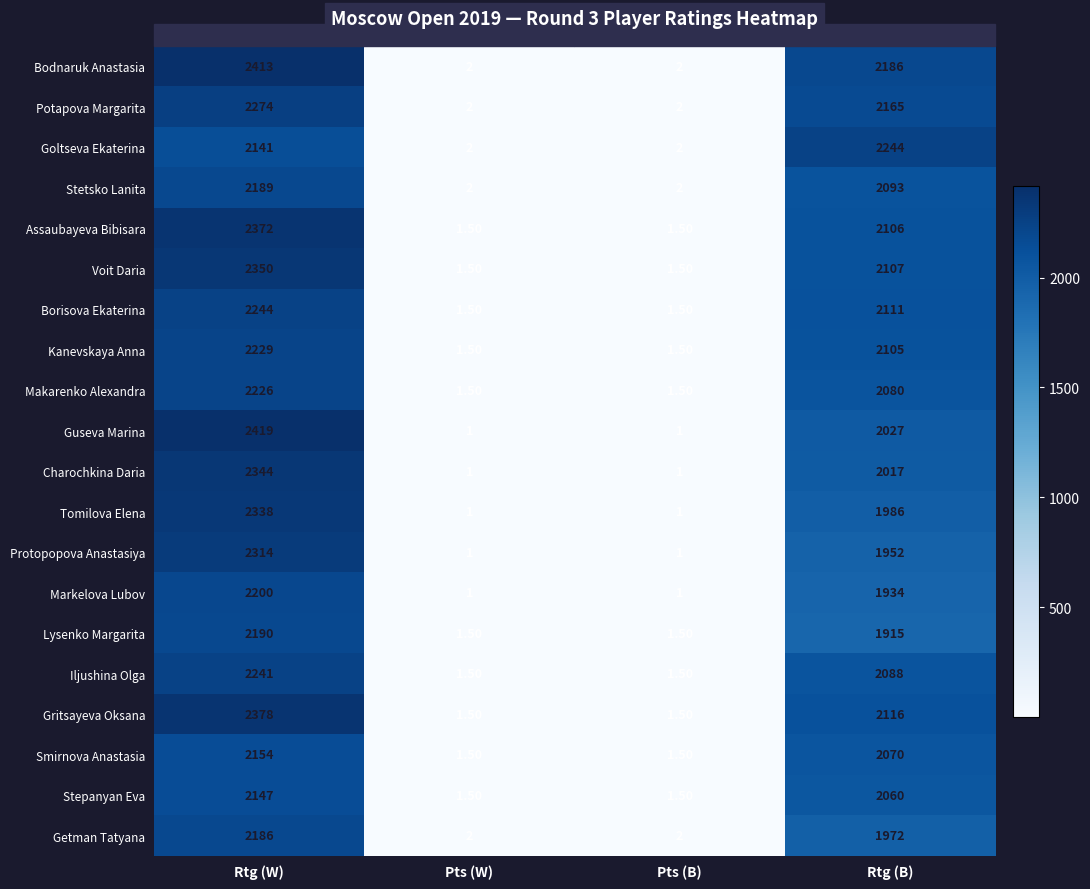

Rank the series at Rtg (W) from highest to lowest value.

Guseva Marina, Bodnaruk Anastasia, Gritsayeva Oksana, Assaubayeva Bibisara, Voit Daria, Charochkina Daria, Tomilova Elena, Protopopova Anastasiya, Potapova Margarita, Borisova Ekaterina, Iljushina Olga, Kanevskaya Anna, Makarenko Alexandra, Markelova Lubov, Lysenko Margarita, Stetsko Lanita, Getman Tatyana, Smirnova Anastasia, Stepanyan Eva, Goltseva Ekaterina